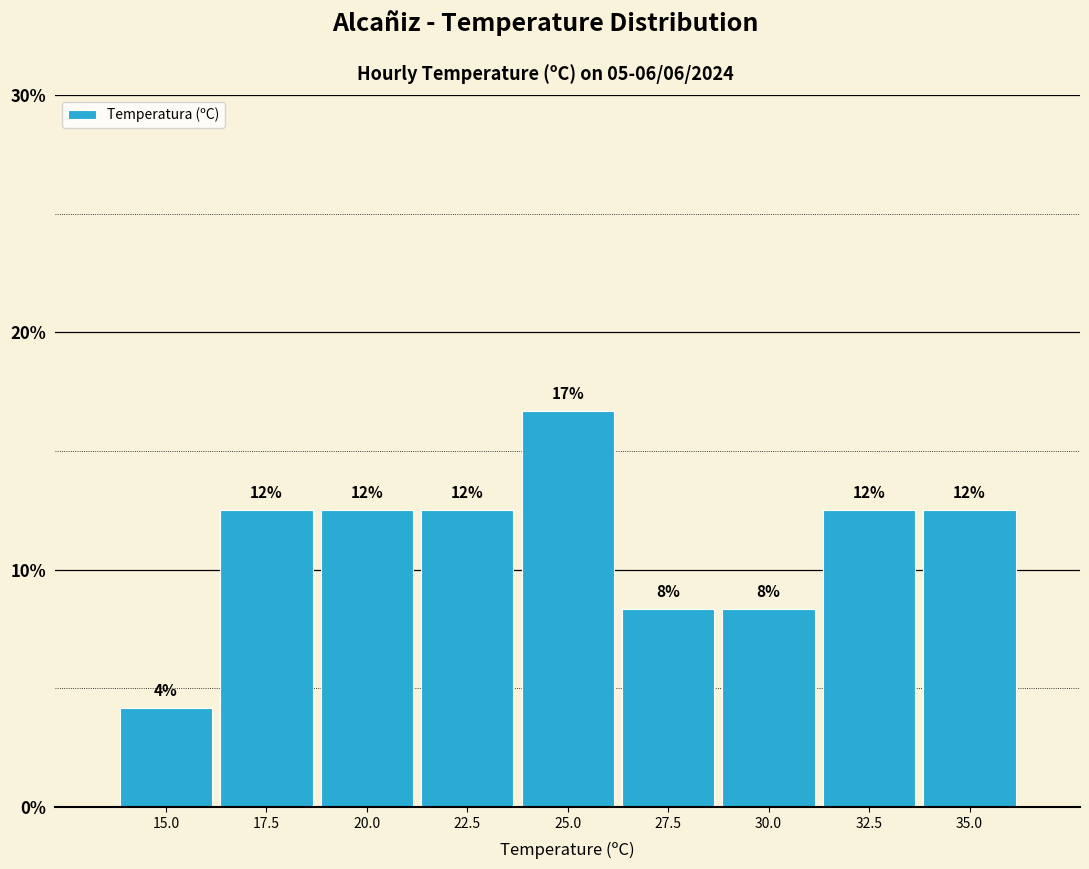

How many bars are there in total?

9